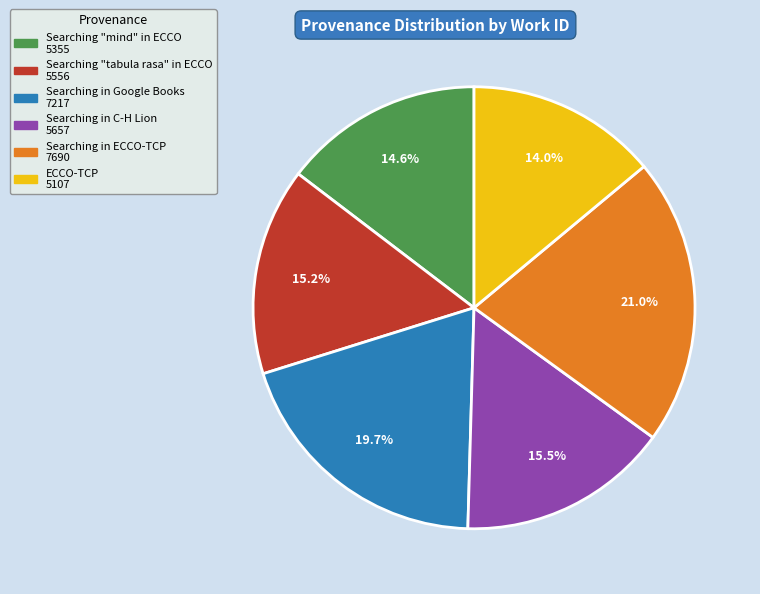

Does ECCO-TCP represent more than half of the total?

No